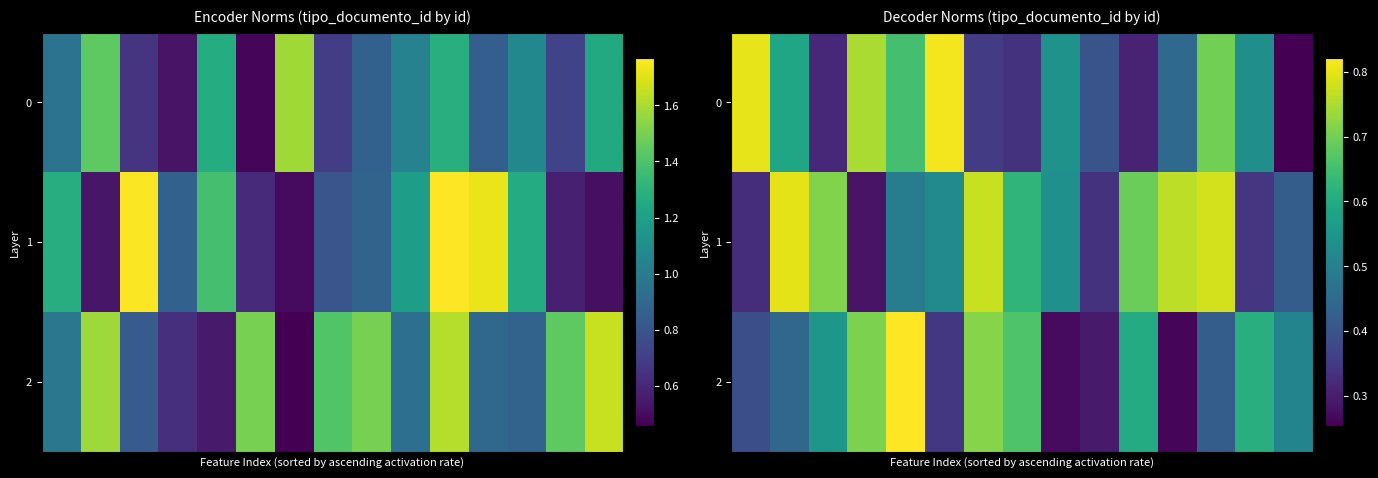

Count the number of categories in the chart.

15